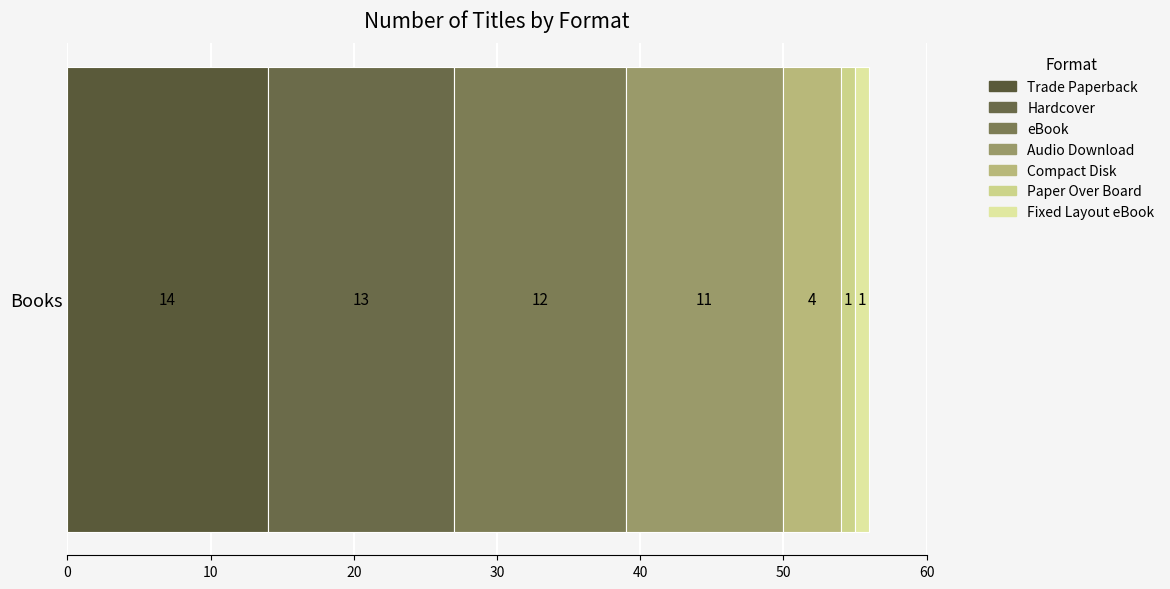

How many series are shown in this chart?

7